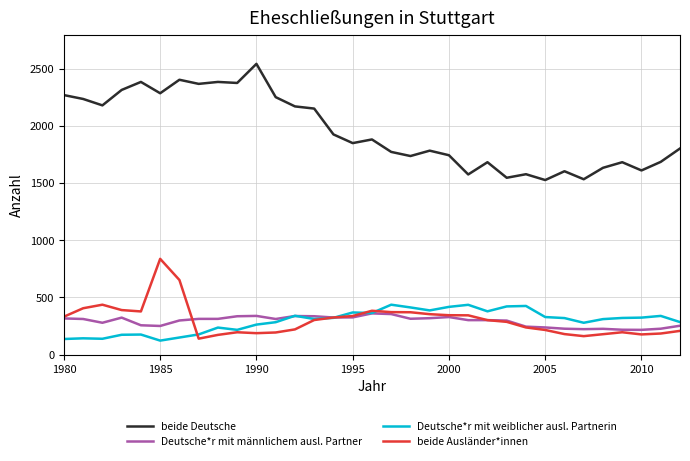

Which series has the largest range (max minus min)?

beide Deutsche